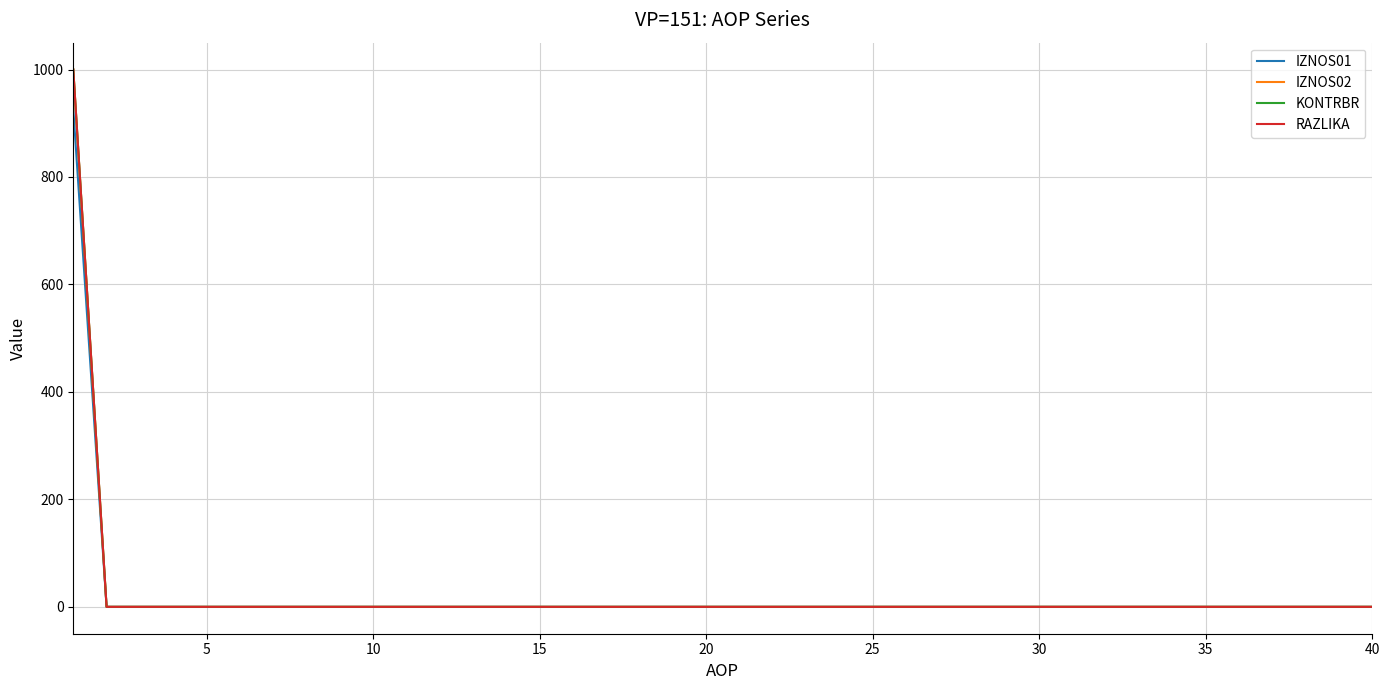

True or false: KONTRBR and IZNOS01 cross at least once.

False